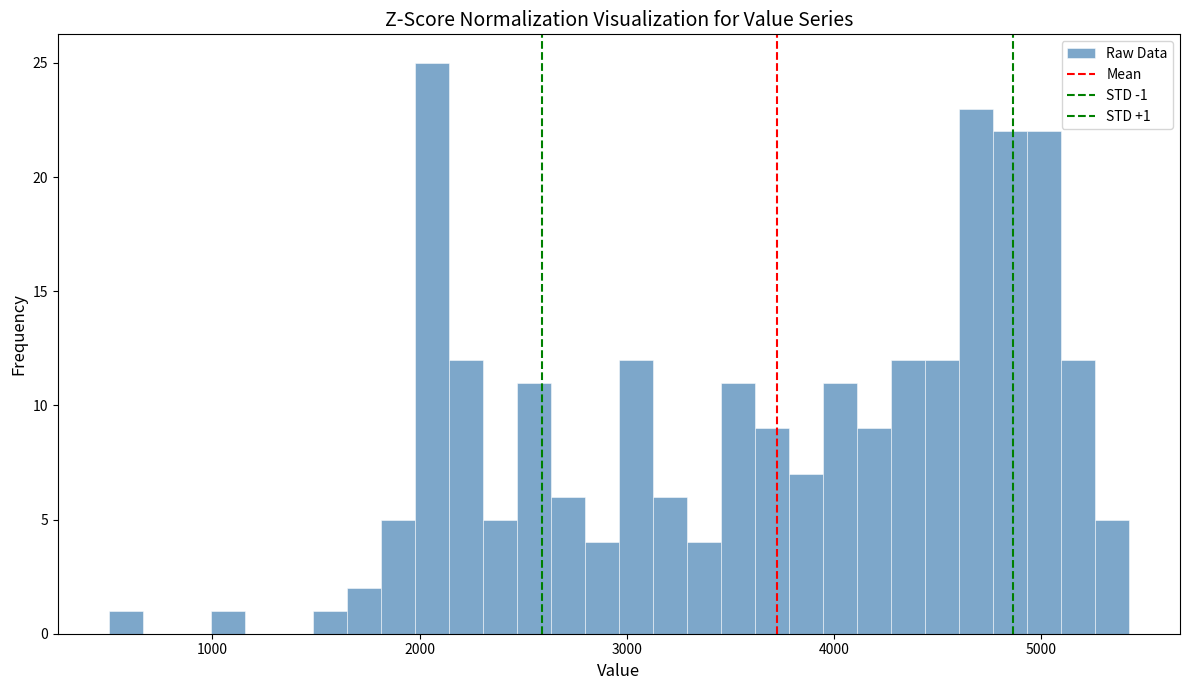

Read against the x-axis, roughly where is the centre of the tallest bar?

2100